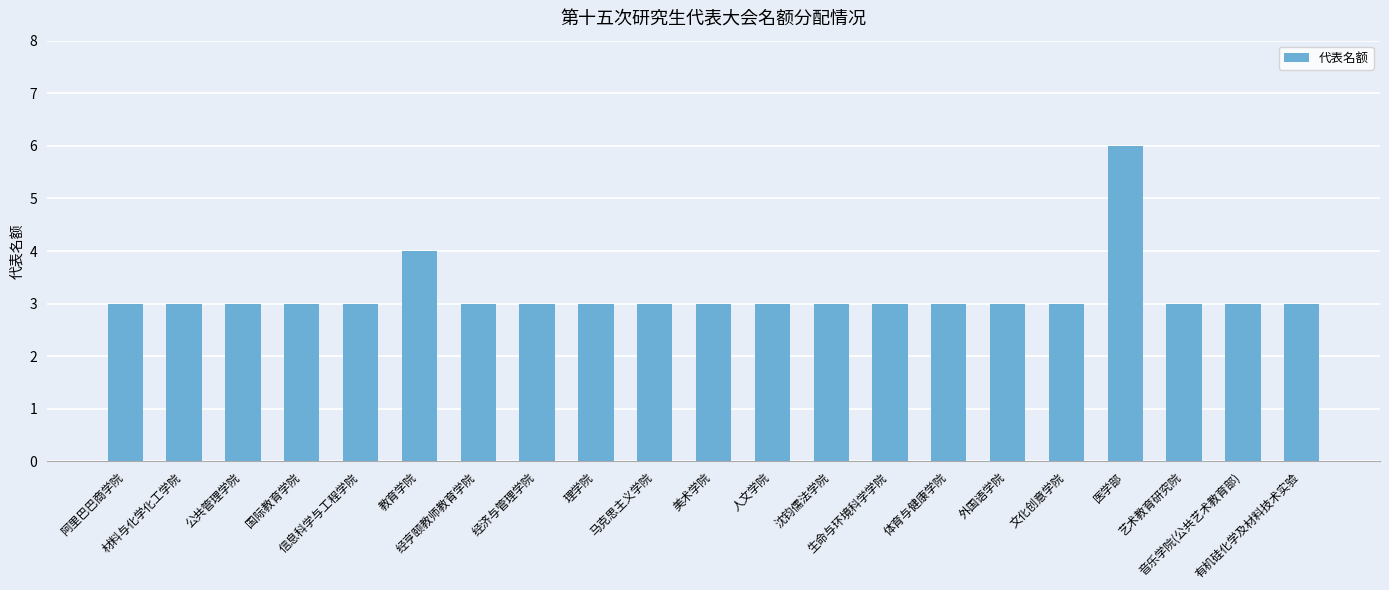

What is the maximum value shown in the chart?

6